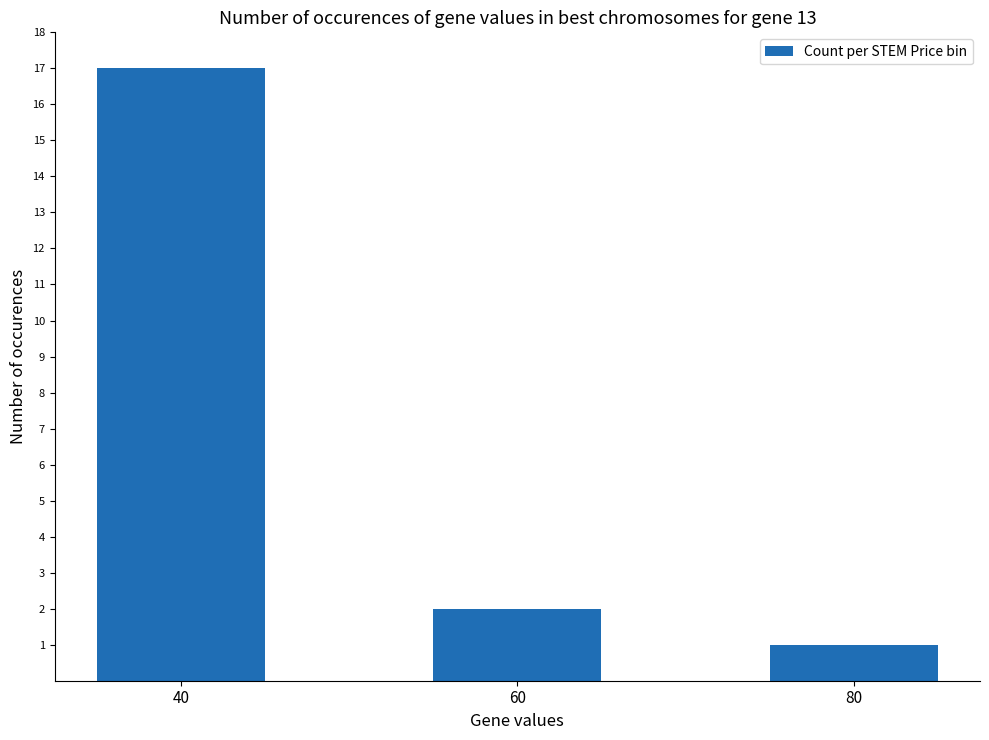

List the labels in order of value, smallest first.

80, 60, 40